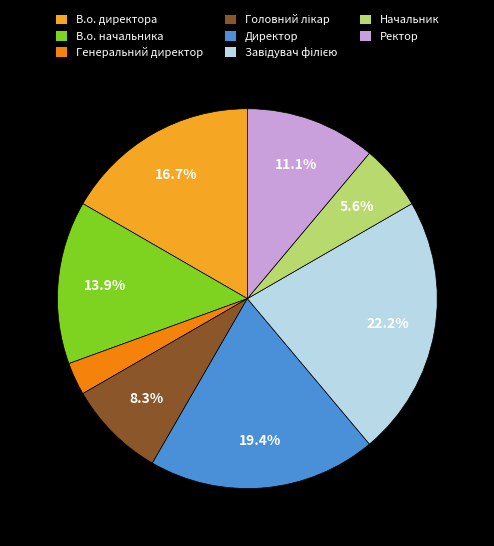

Is the sum of В.о. директора and Начальник greater than half?

No